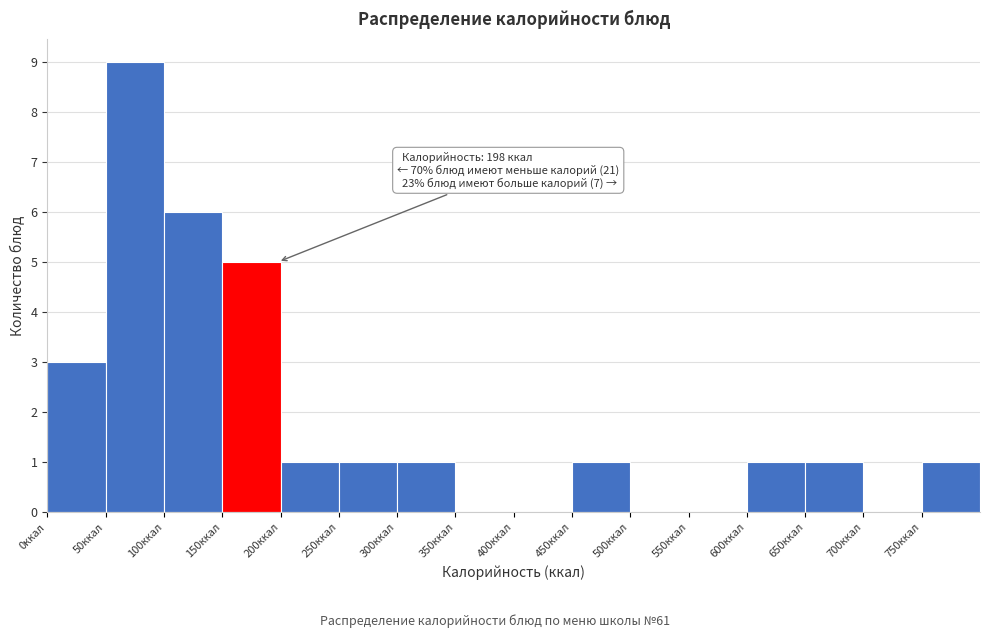

Which range on the x-axis has the tallest bar?

50 to 100